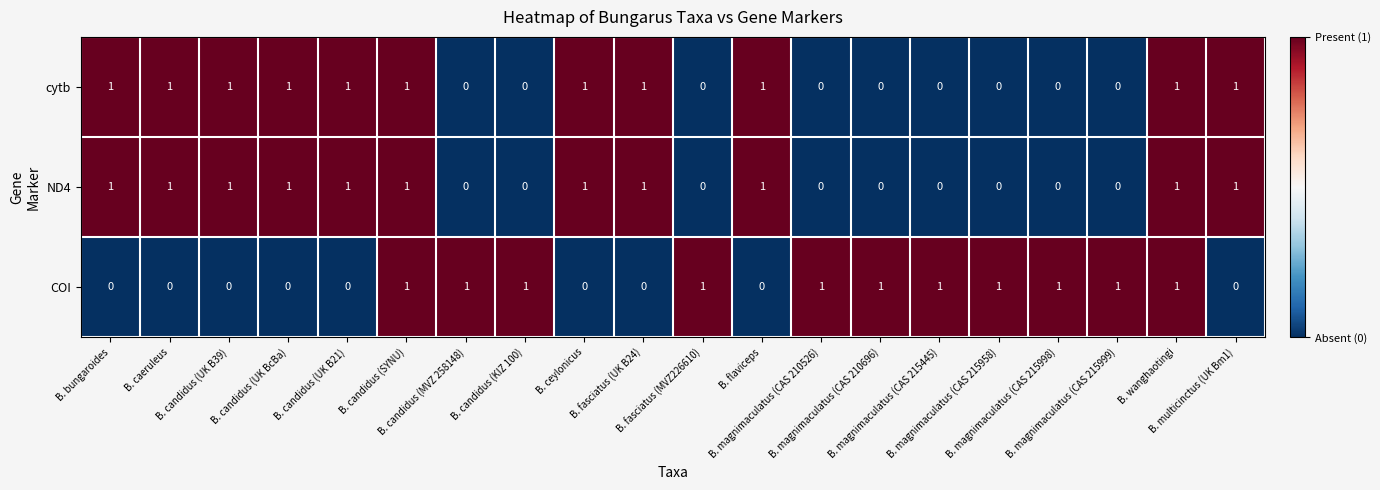

At how many categories does at least one series exceed 0?

20